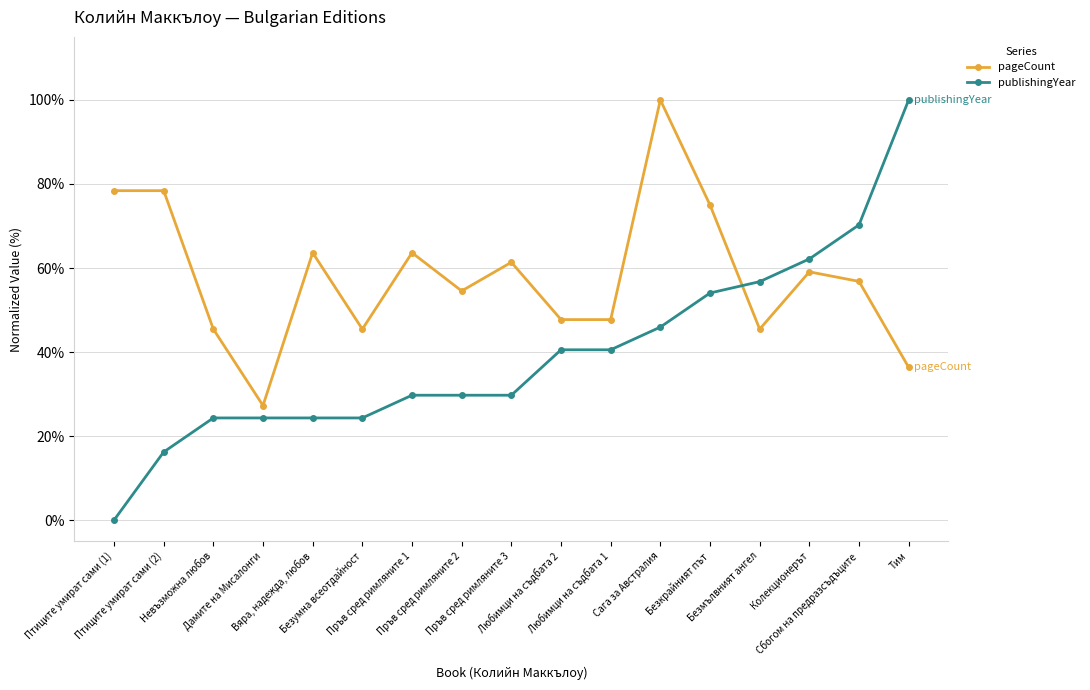

Rank the series at Безкрайният път from highest to lowest value.

pageCount, publishingYear